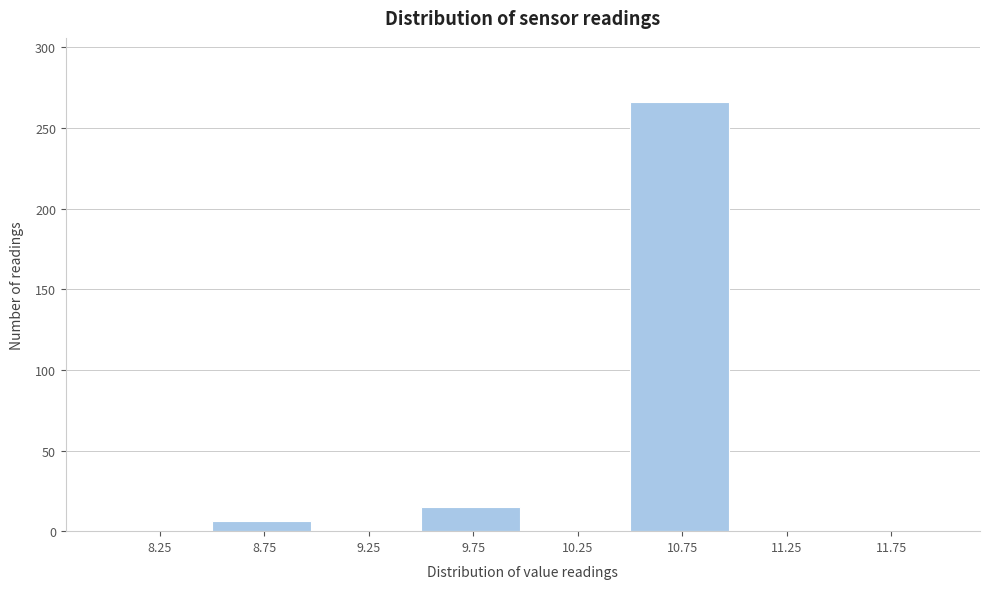

Reading left to right, transcribe this chart: for each bar, give the range it covers on the x-axis and its height. The values are not printed on the chart, so give them approximately, as read against the axis.

8.0 to 8.5: 0
8.5 to 9.0: 5
9.0 to 9.5: 0
9.5 to 10.0: 15
10.0 to 10.5: 0
10.5 to 11.0: 265
11.0 to 11.5: 0
11.5 to 12.0: 0